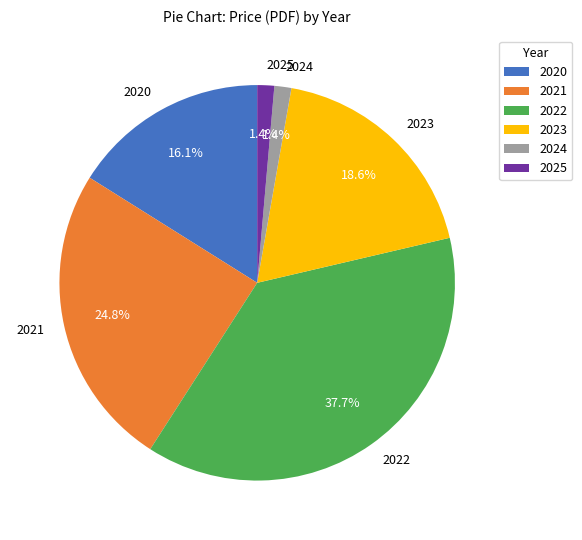

Which has a higher value, 2022 or 2021?

2022